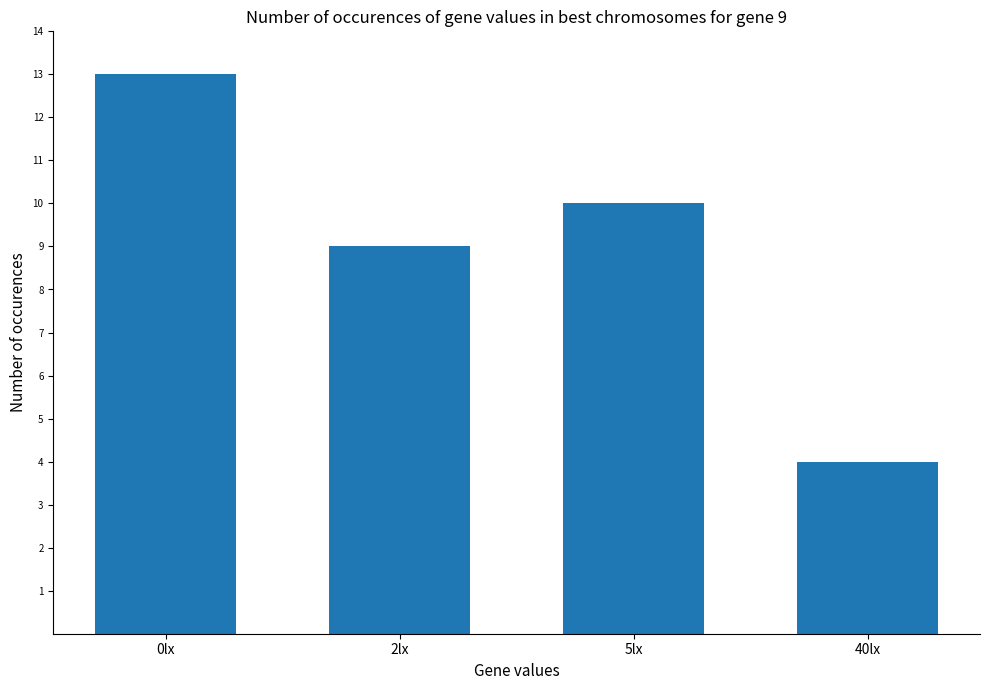

True or false: the data shows 4 at 0lx.

False